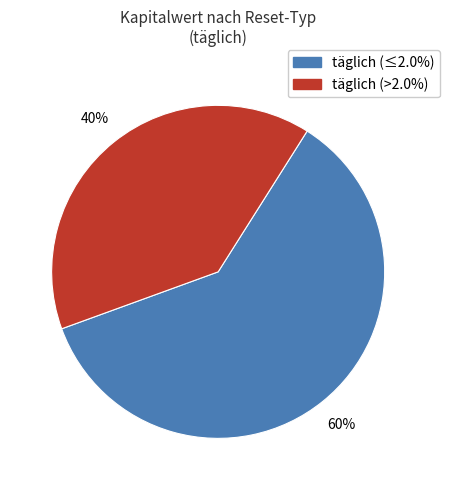

Does any single category account for the majority?

Yes